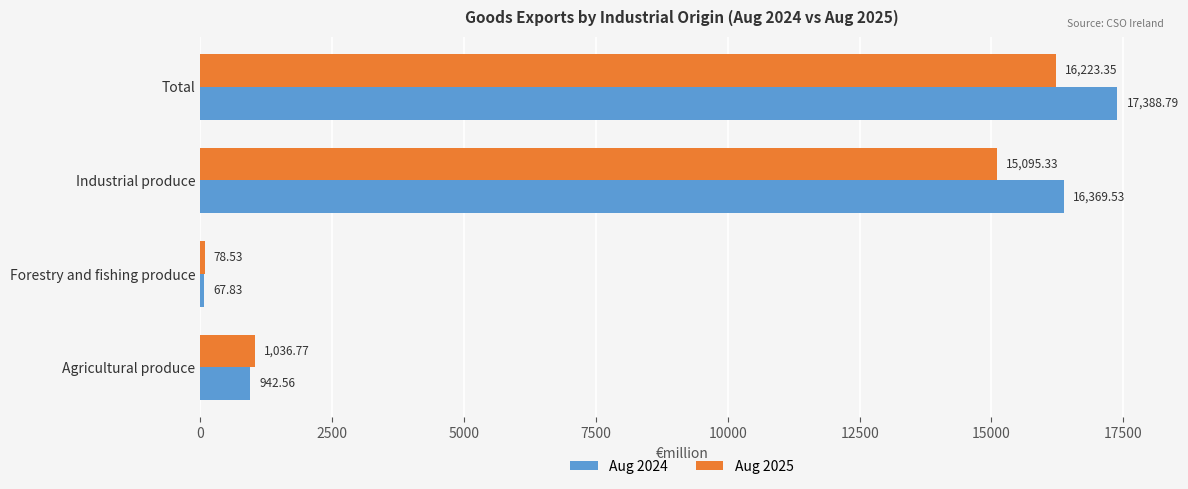

At which category does the chart reach its minimum across all series?

Forestry and fishing produce